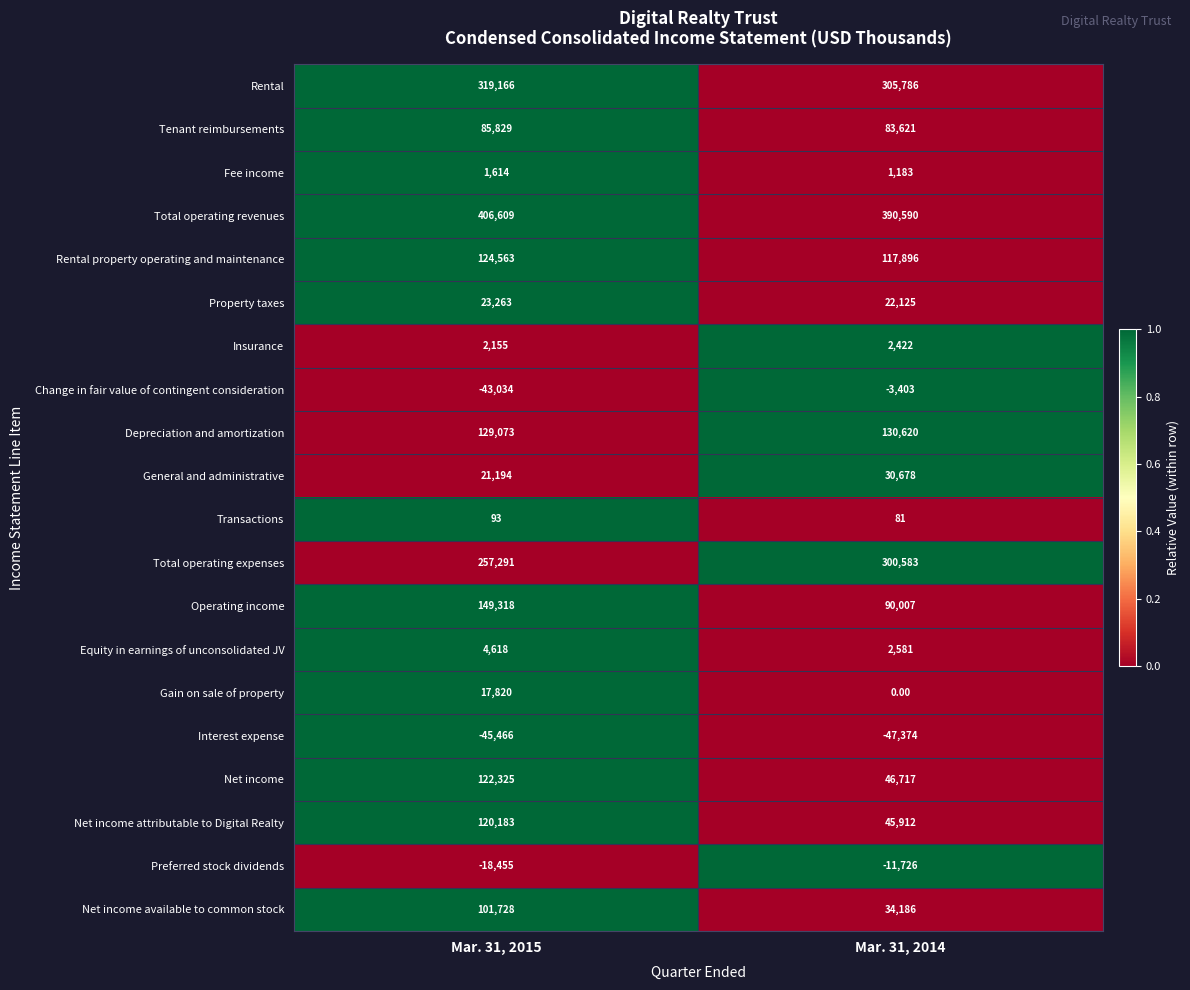

What is the difference between the highest and lowest values at Mar. 31, 2015?

452075